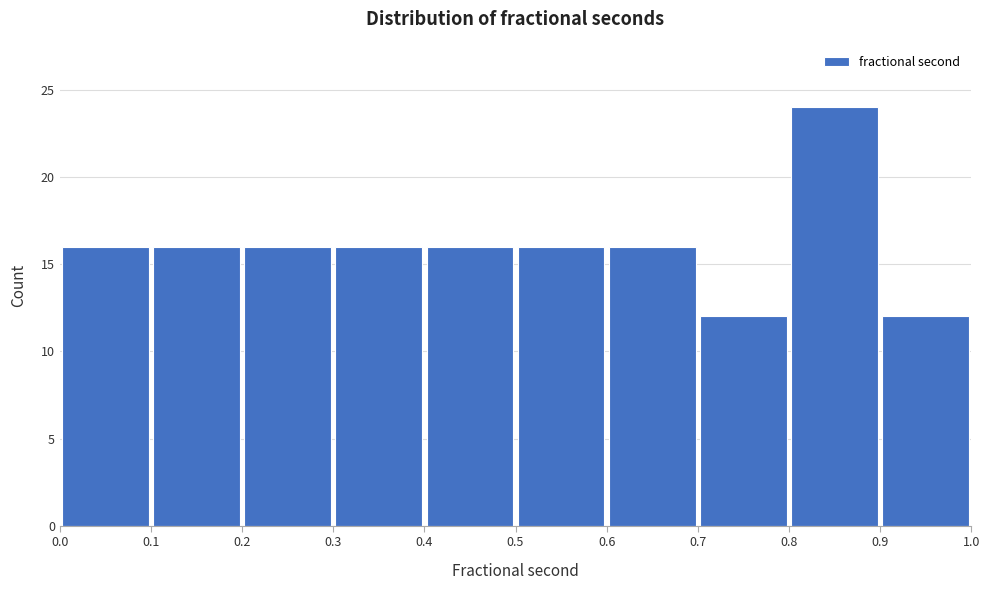

Reading left to right, transcribe this chart: for each bar, give the range it covers on the x-axis and its height. The values are not printed on the chart, so give them approximately, as read against the axis.

0.0 to 0.1: 16
0.1 to 0.2: 16
0.2 to 0.3: 16
0.3 to 0.4: 16
0.4 to 0.5: 16
0.5 to 0.6: 16
0.6 to 0.7: 16
0.7 to 0.8: 12
0.8 to 0.9: 24
0.9 to 1.0: 12